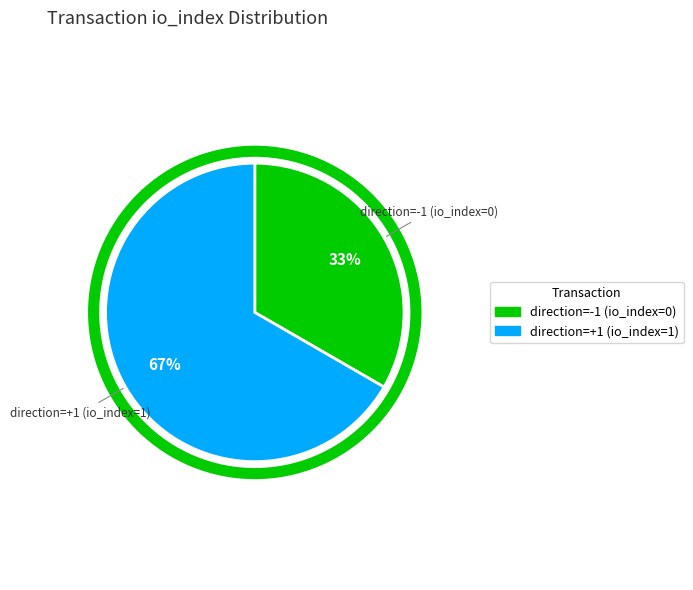

The direction=+1 (io_index=1) slice represents 99% of the pie. True or false?

False